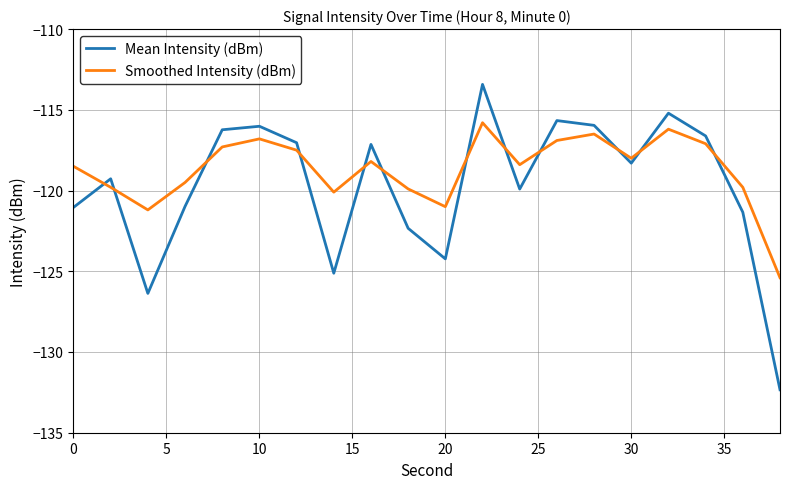

After their last crossing, which series has the higher values: Mean Intensity (dBm) or Smoothed Intensity (dBm)?

Smoothed Intensity (dBm)